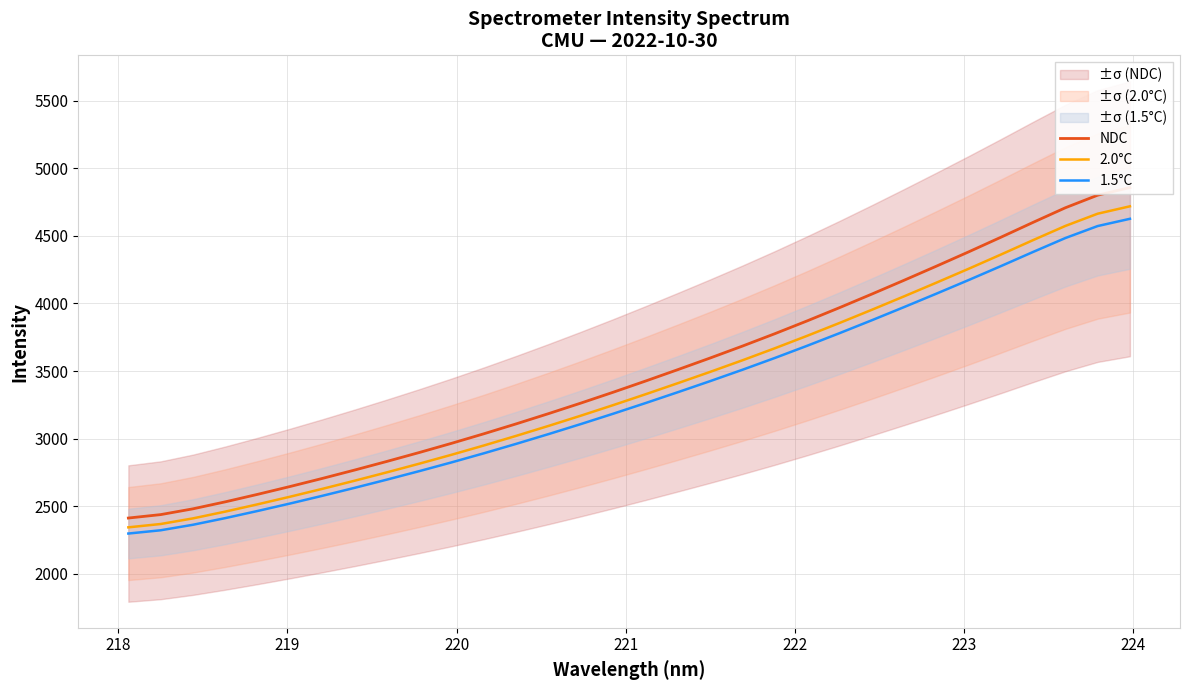

What is the difference between the maximum and minimum values in the 2.0°C series?

2377.7